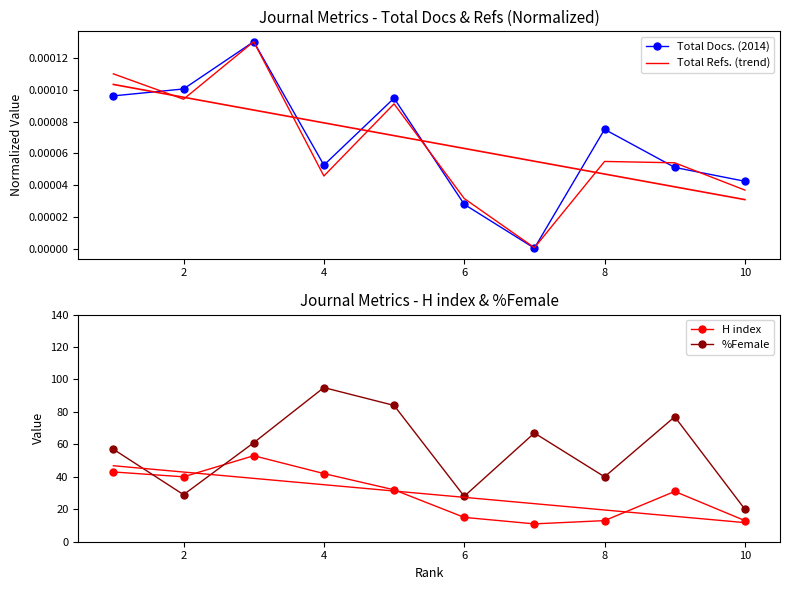

What is the maximum value shown in the chart?

95.0